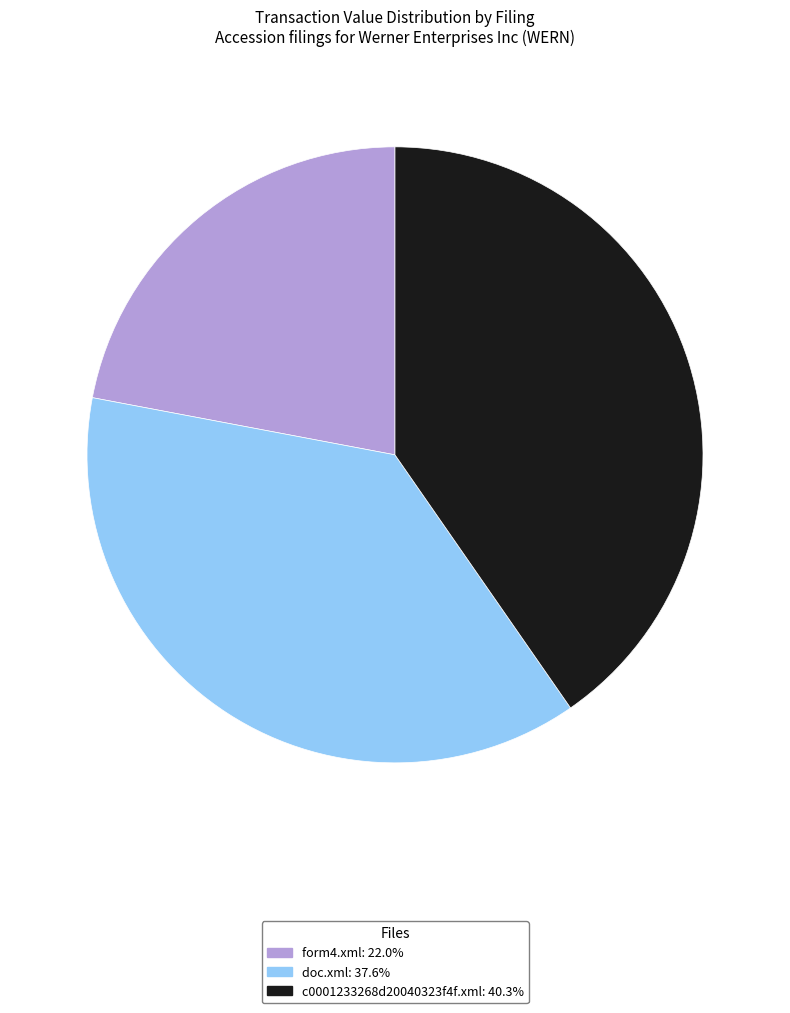

Do doc.xml and form4.xml together represent more than half of the pie?

Yes